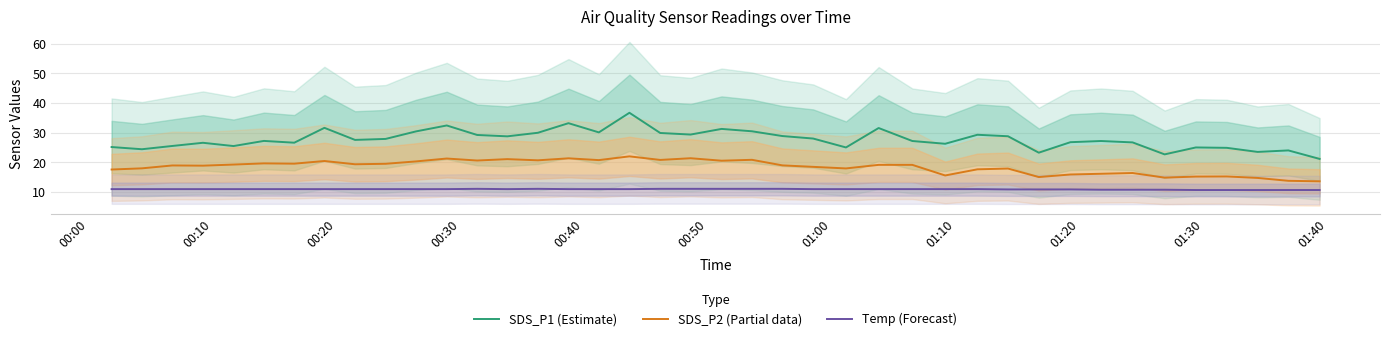

True or false: SDS_P1 (Estimate) and Temp (Forecast) intersect in this chart.

False